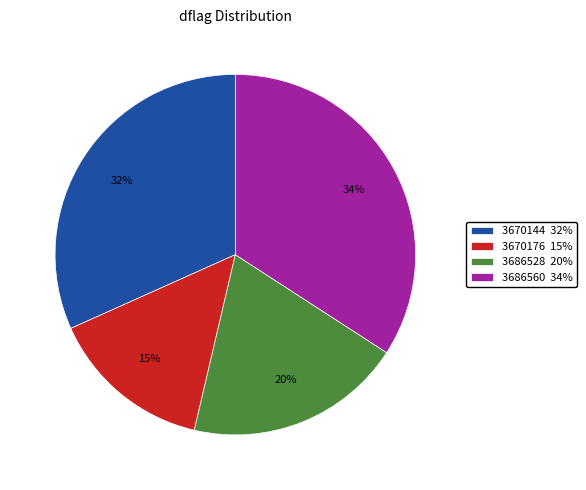

Combined, do 3686560 34% and 3670144 32% account for over 50%?

Yes